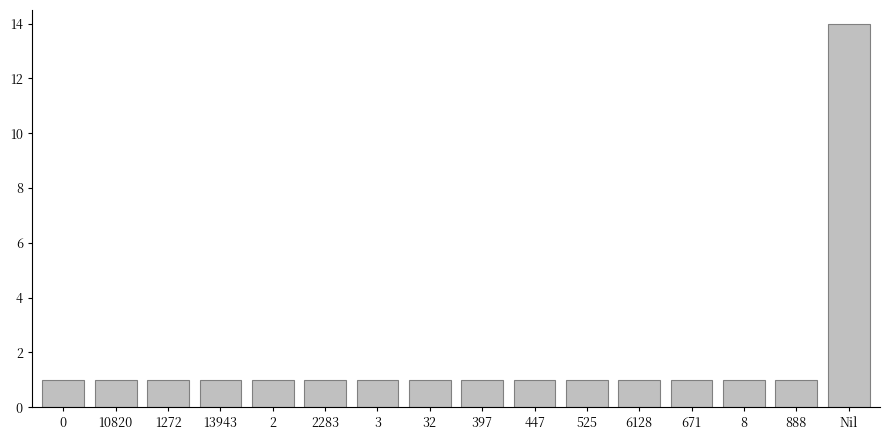

Reading left to right, what are all the values shown in this chart?

0=1	10820=1	1272=1	13943=1	2=1	2283=1	3=1	32=1	397=1	447=1	525=1	6128=1	671=1	8=1	888=1	Nil=14